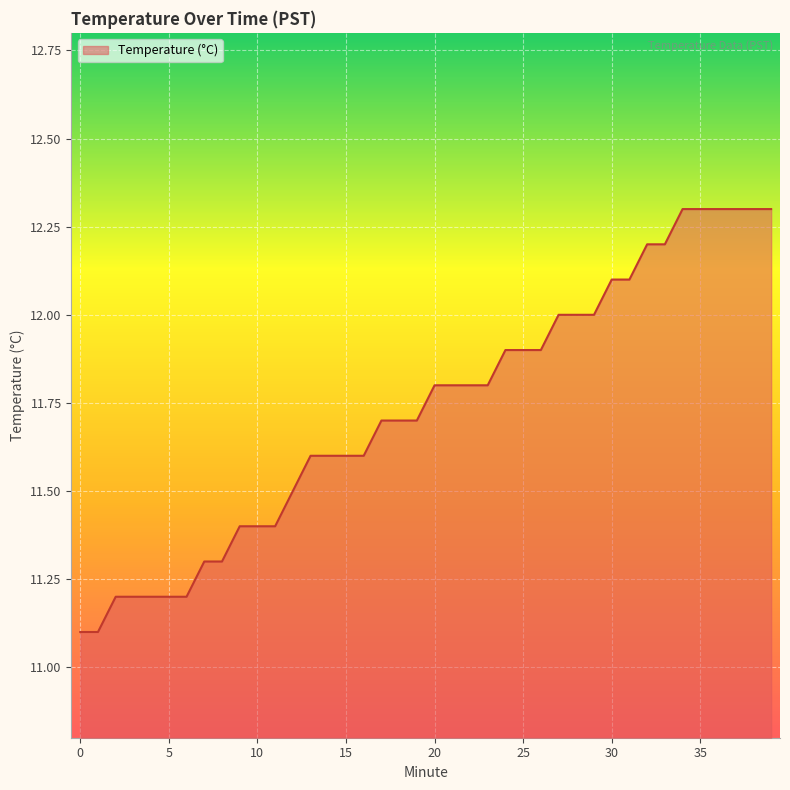

What is the smallest value displayed?

11.1